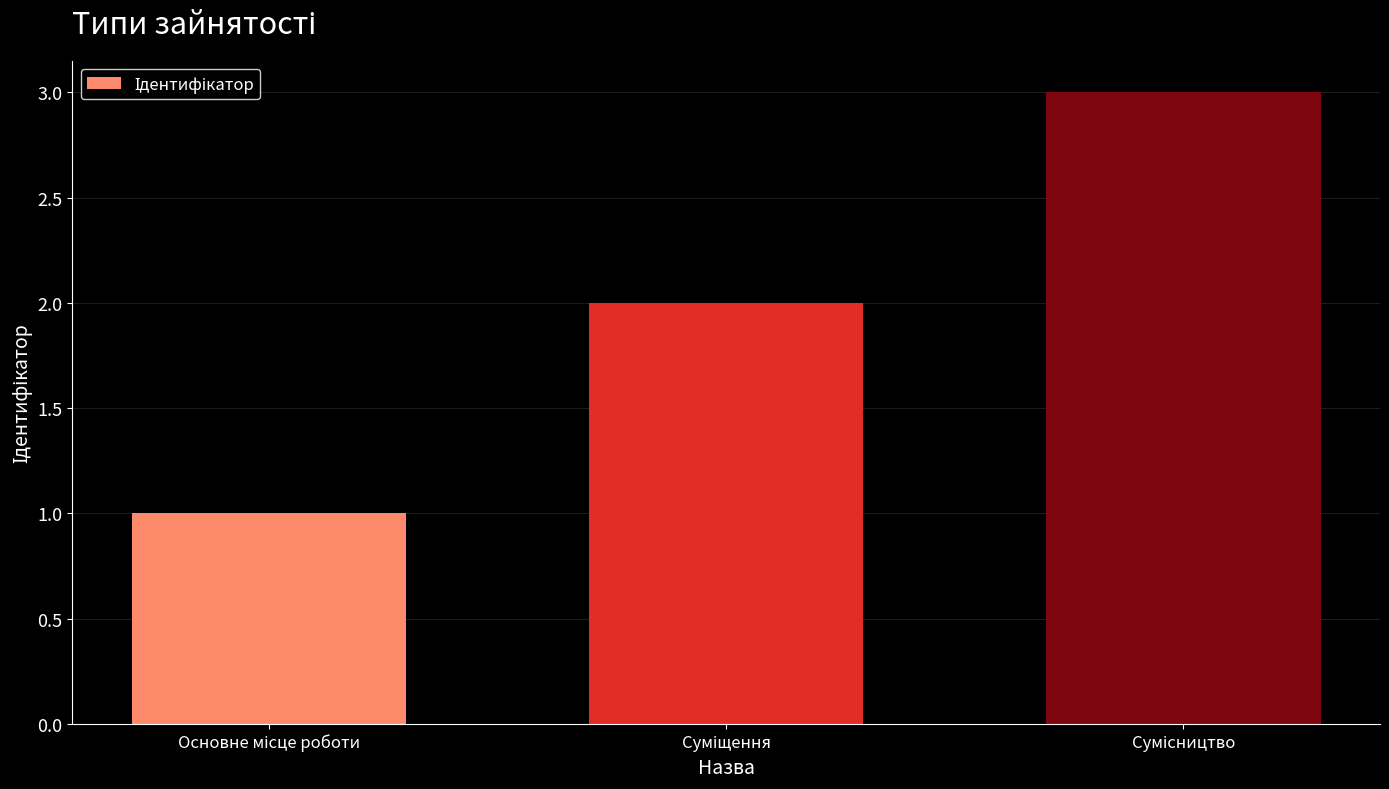

How many data points does each series have?

3